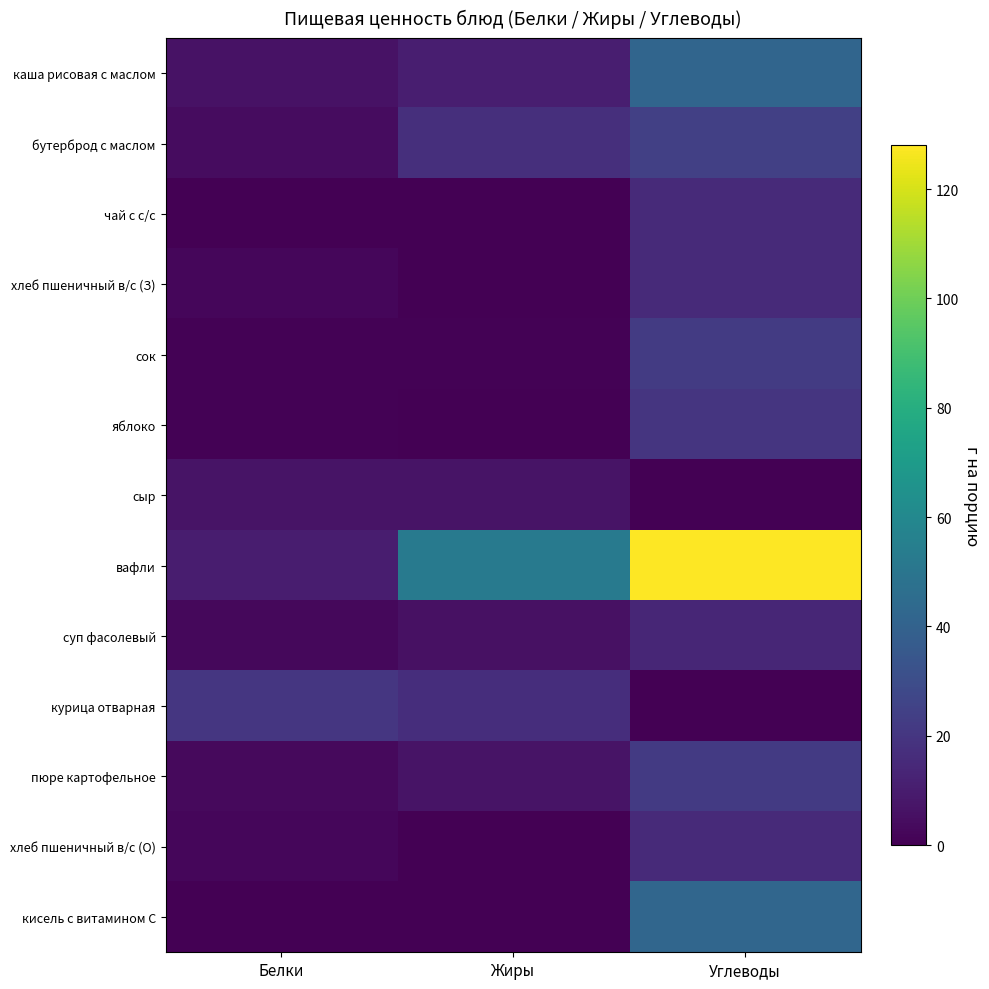

What is the difference between the highest and lowest values at Жиры?

52.0